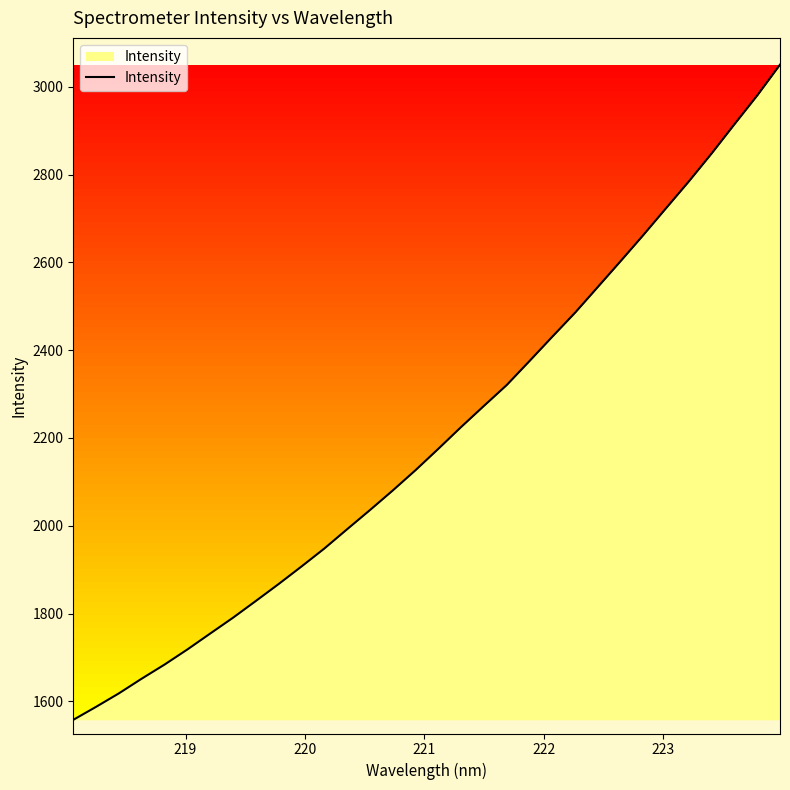

What is the difference between the maximum and minimum values?

1493.0